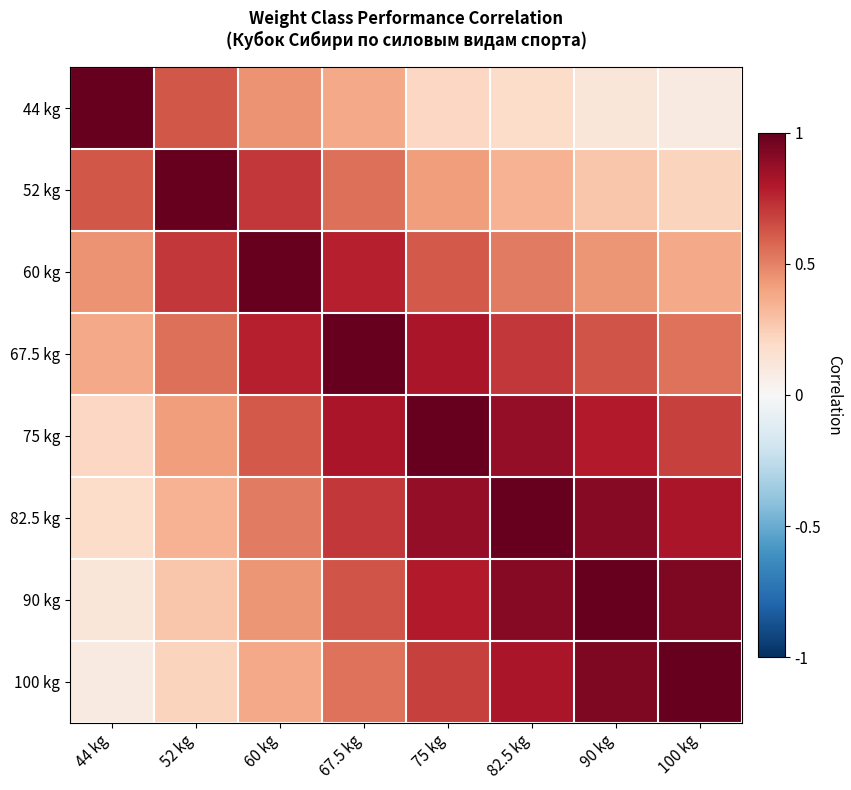

What is the maximum value shown in the chart?

1.0